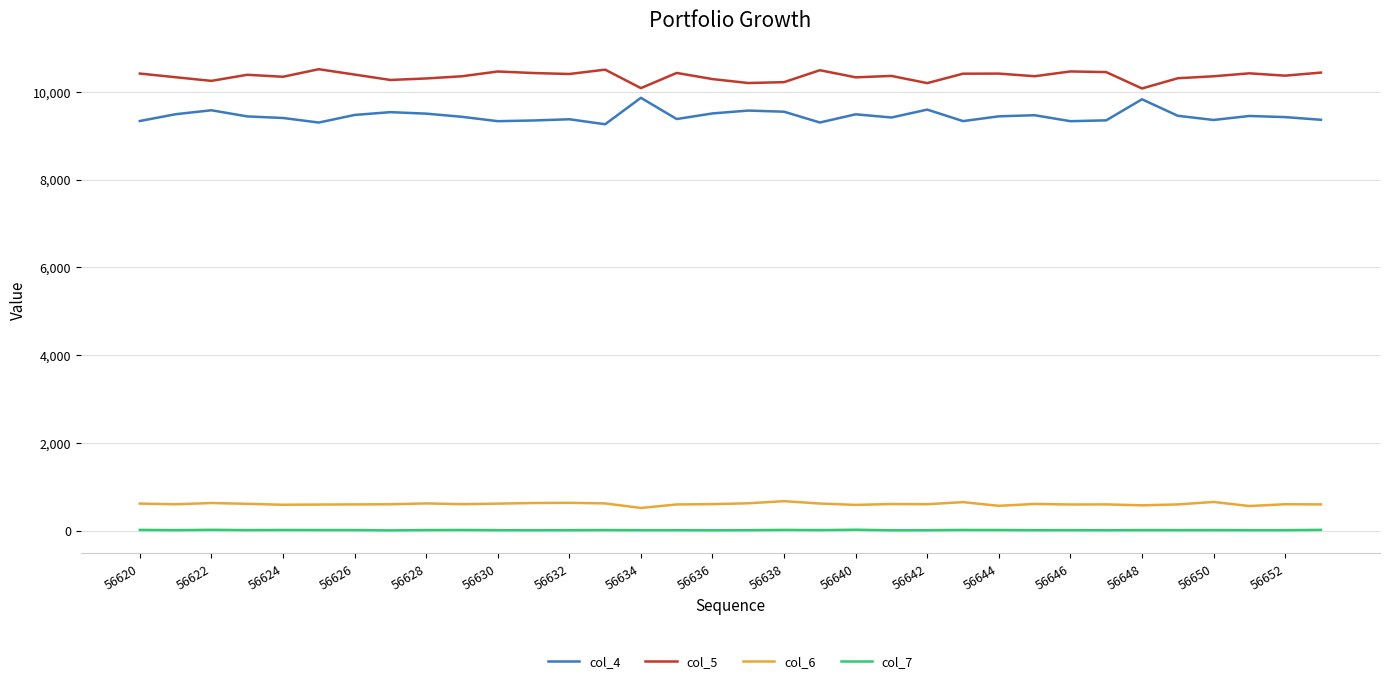

Which series has the largest total across all categories?

col_5